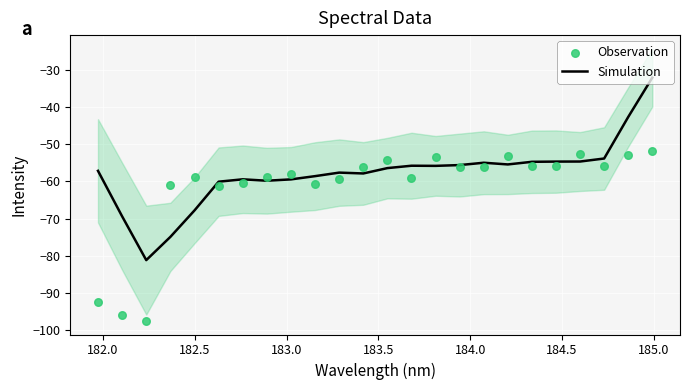

Which series reaches the maximum Y coordinate?

Simulation